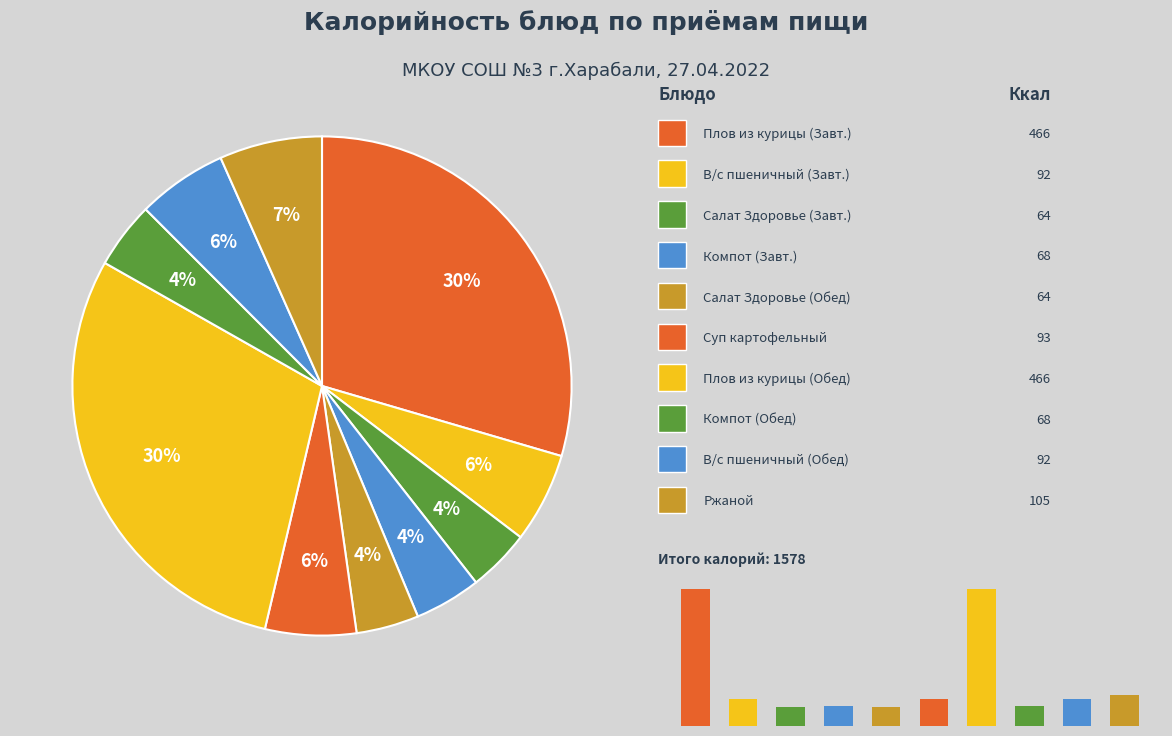

Which has a higher value, Компот (Обед) or Салат Здоровье (Завтрак)?

Компот (Обед)